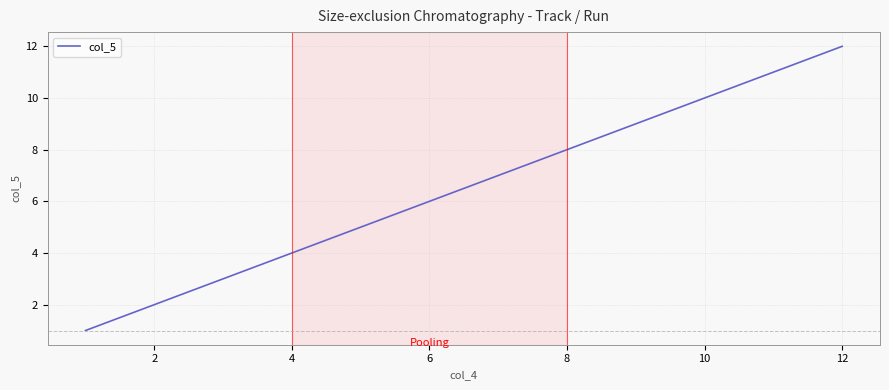

What is the greatest value displayed?

12